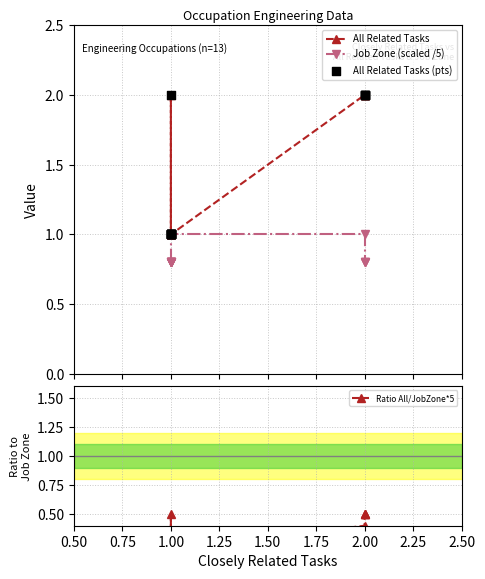

What are all the series names shown in the legend?

All Related Tasks, Job Zone (scaled /5), All Related Tasks (pts), Ratio All/JobZone*5